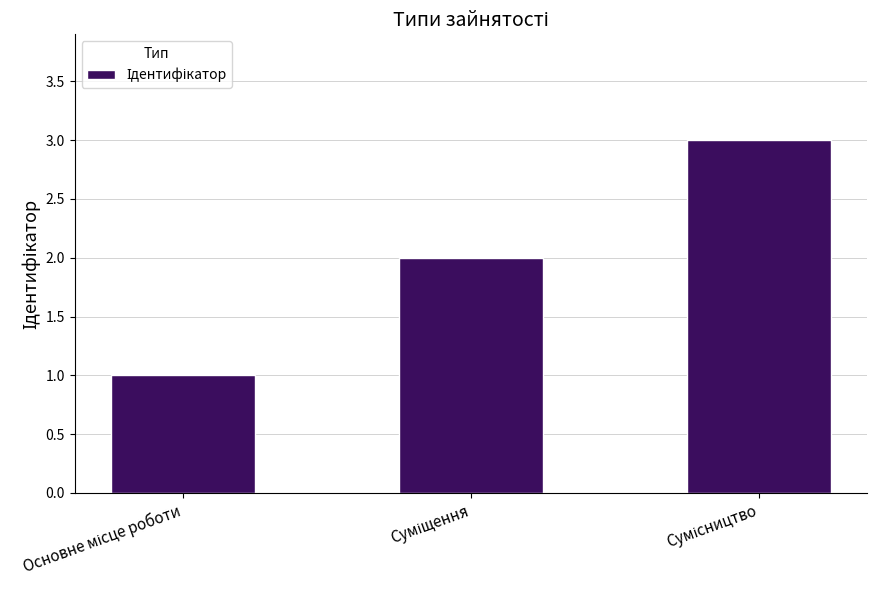

What is the greatest value displayed?

3